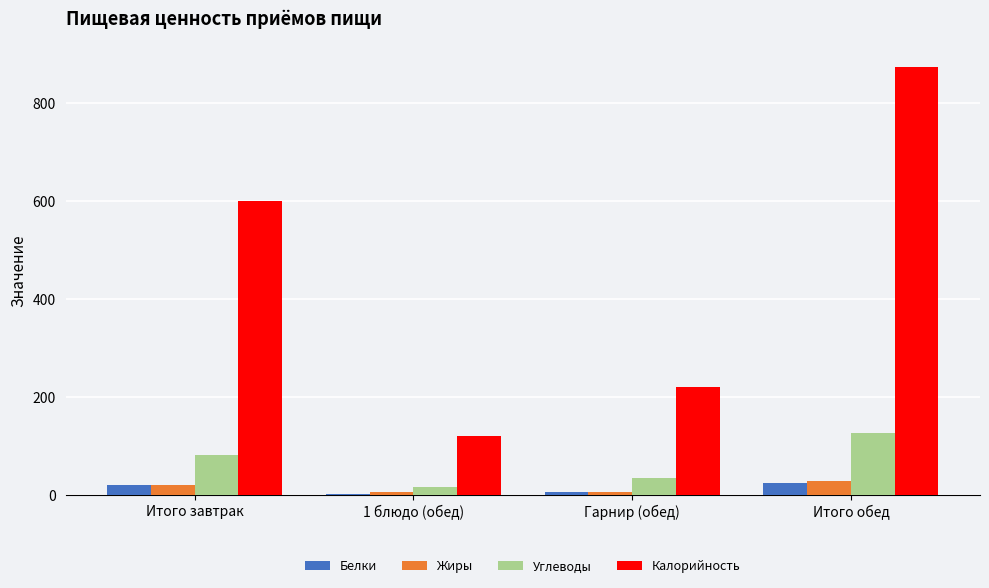

Is it true that Калорийность equals 1009.4 at Итого завтрак?

False